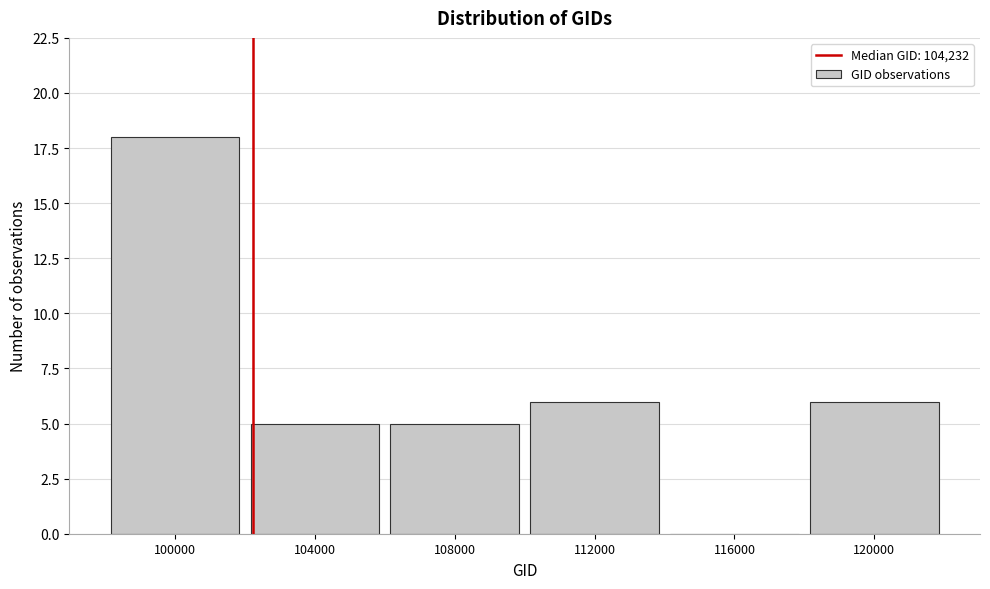

Reading left to right, transcribe all the data shown in this chart.

100000=18	104000=5	108000=5	112000=6	116000=0	120000=6